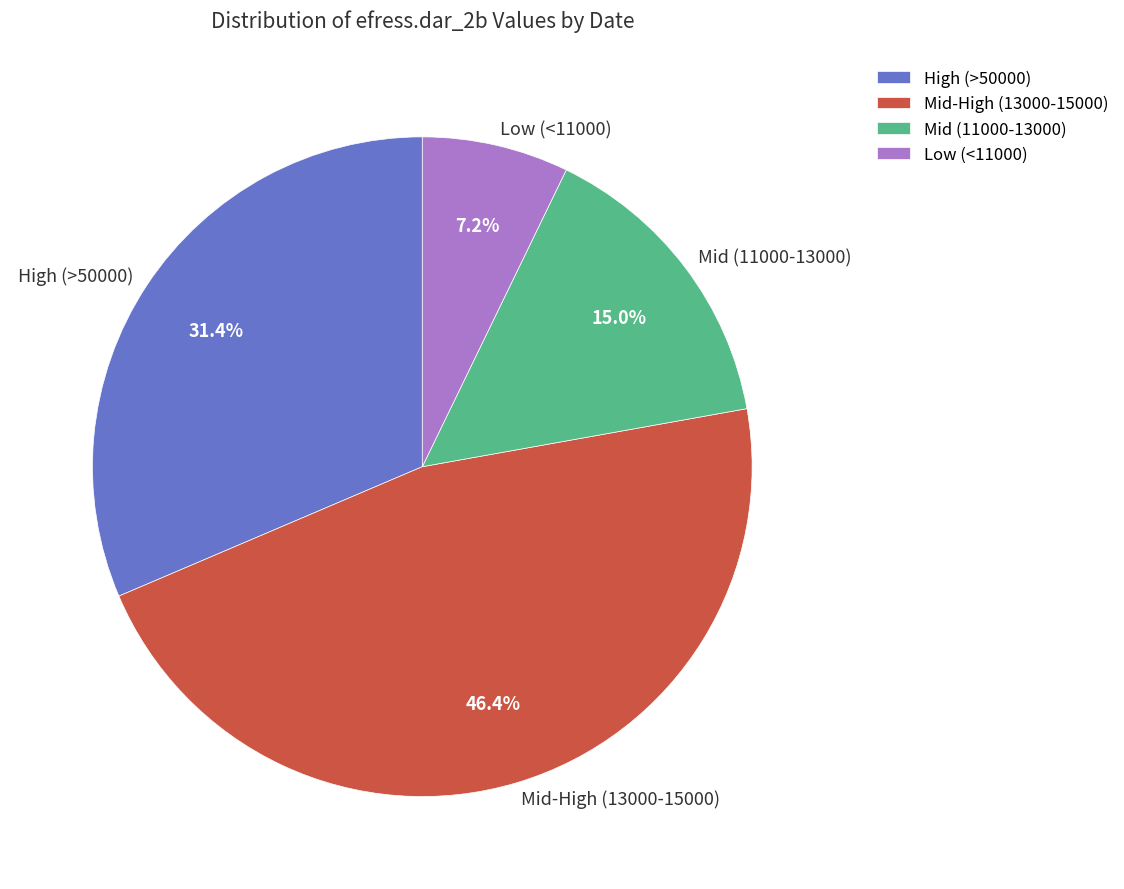

Which category has the biggest portion of the pie?

Mid-High (13000-15000)